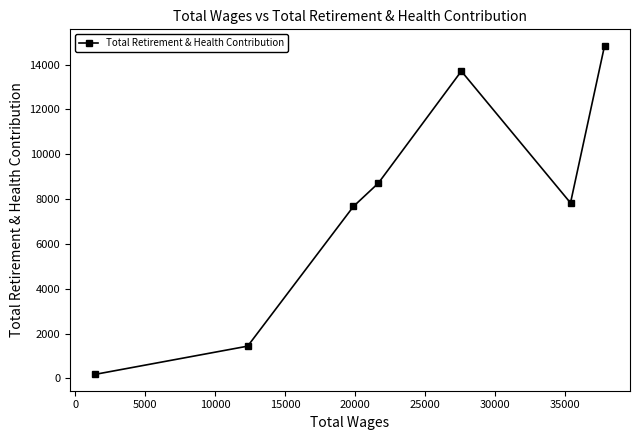

What is the value of the 3rd point from the left?

7670